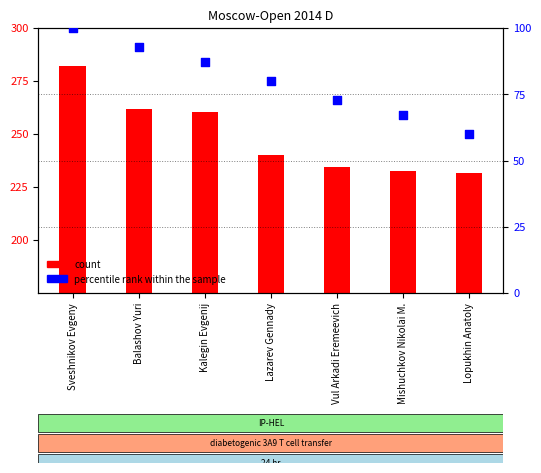

Which series has the largest Y range (max minus min)?

count